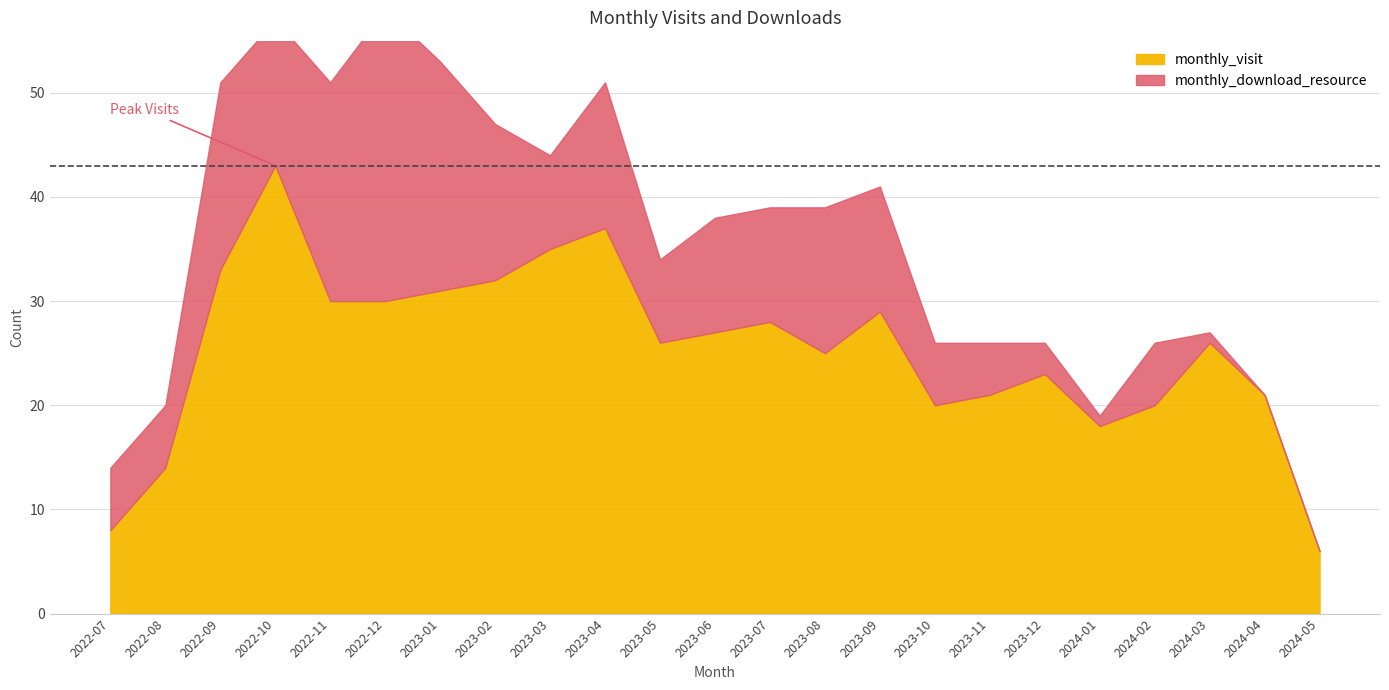

How many interior local peaks does the monthly_visit series have?

6